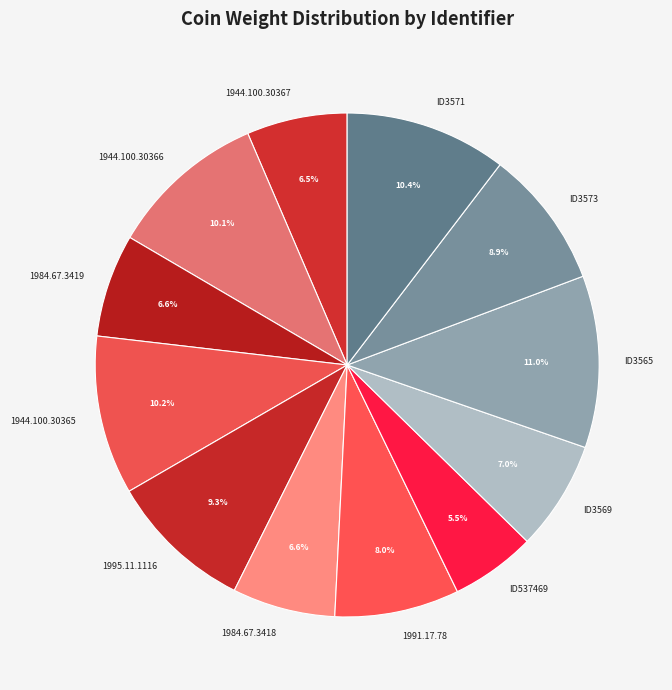

Which has a higher value, ID3571 or ID3565?

ID3565